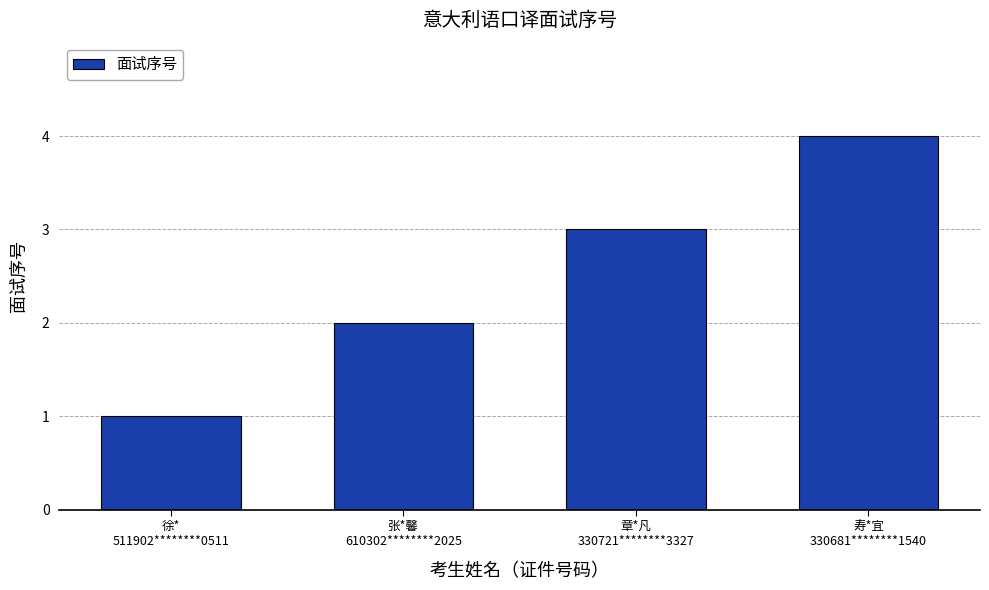

What is the approximate value at 寿*宜
330681********1540?

4